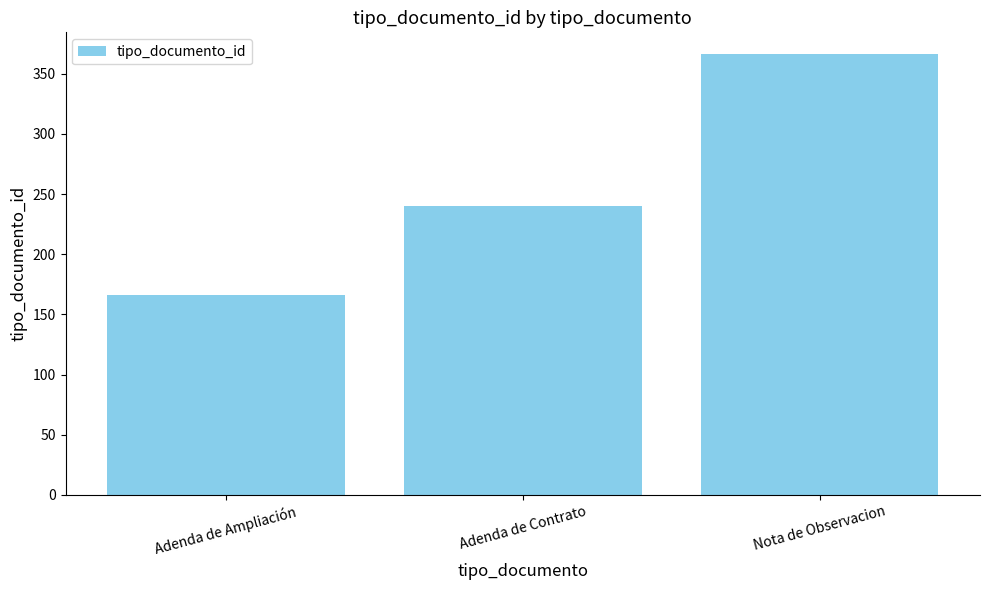

Does the chart contain stacked bars?

No